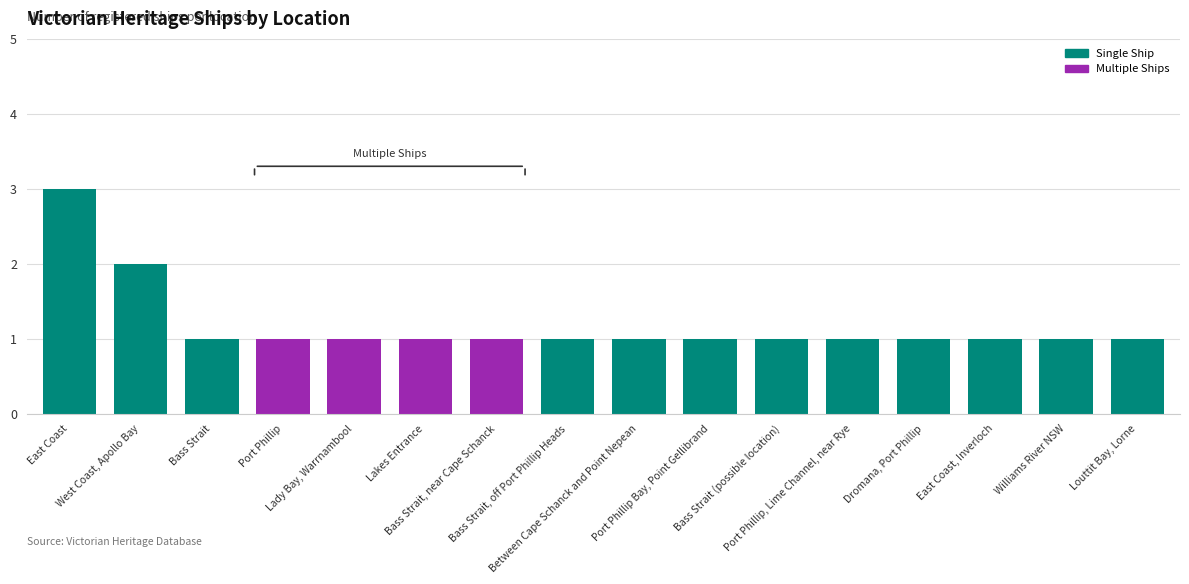

What is the value of the 8th bar from the left?

1